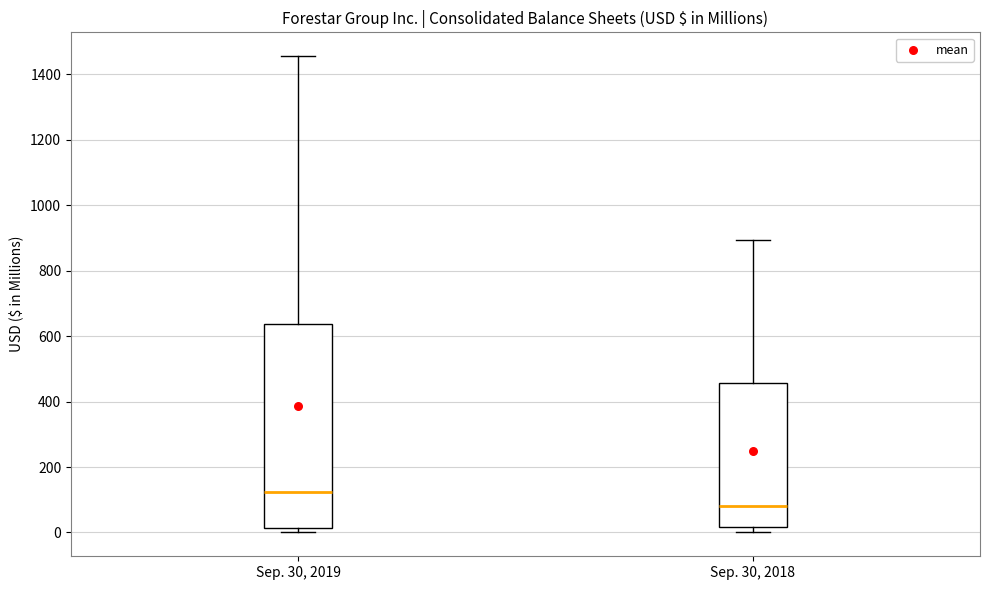

Which box has the highest median line?

Sep. 30, 2019